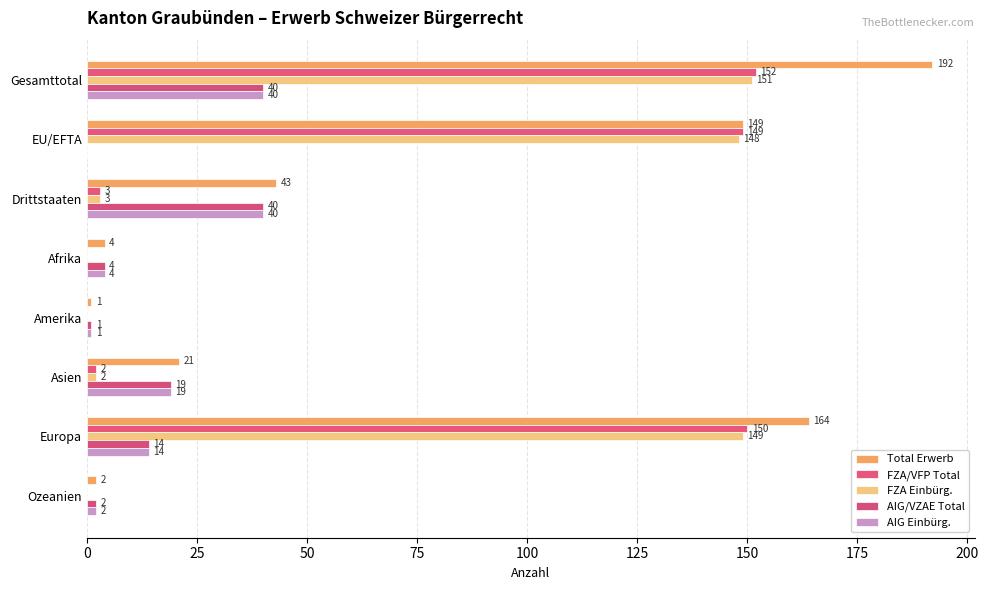

What is the difference between the maximum and second lowest values in the FZA/VFP Total series?

152